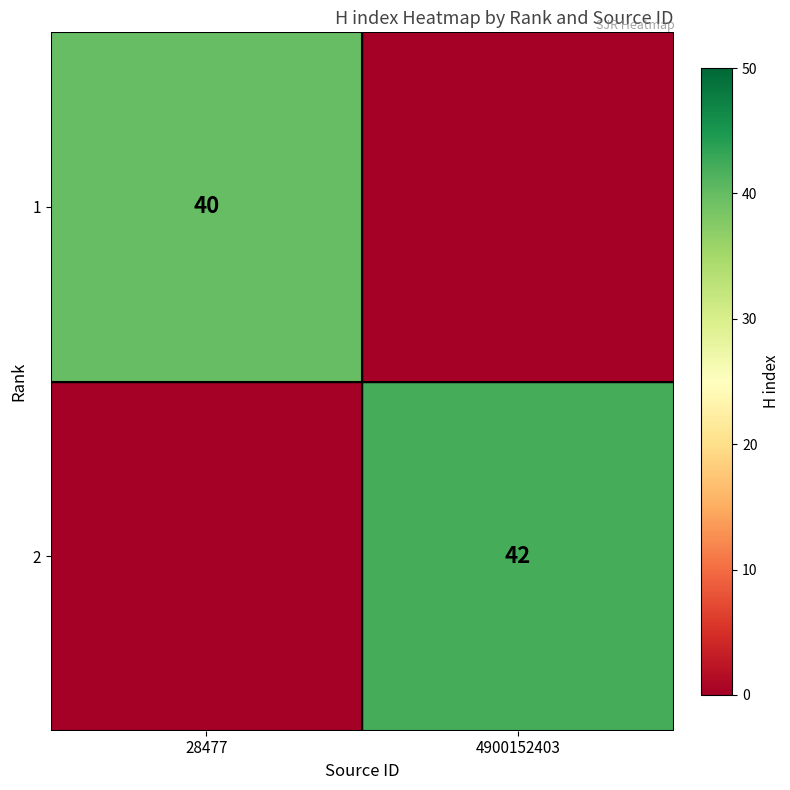

Is the value of 2 at 4900152403 greater than the value of 1 at 28477?

Yes